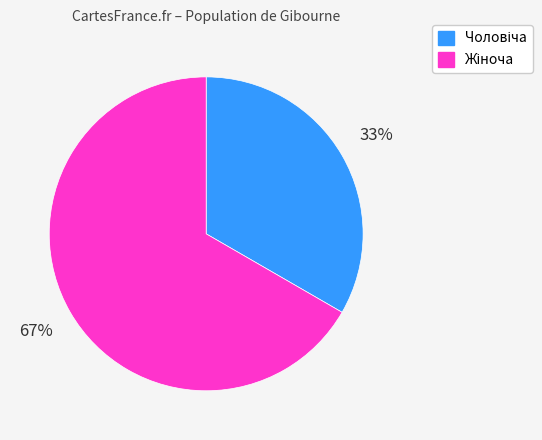

To the nearest percent, what is the average slice percentage?

50%